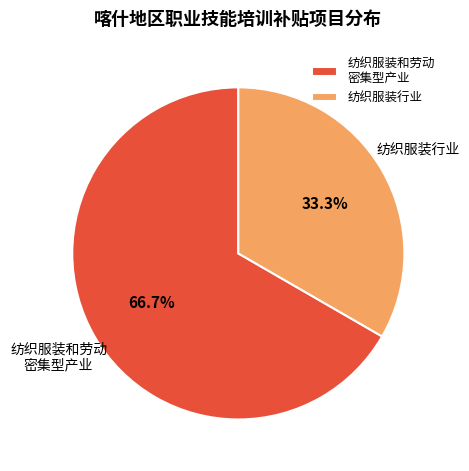

Approximately how many times larger is the value at 纺织服装和劳动 密集型产业 compared to 纺织服装行业?

2.0